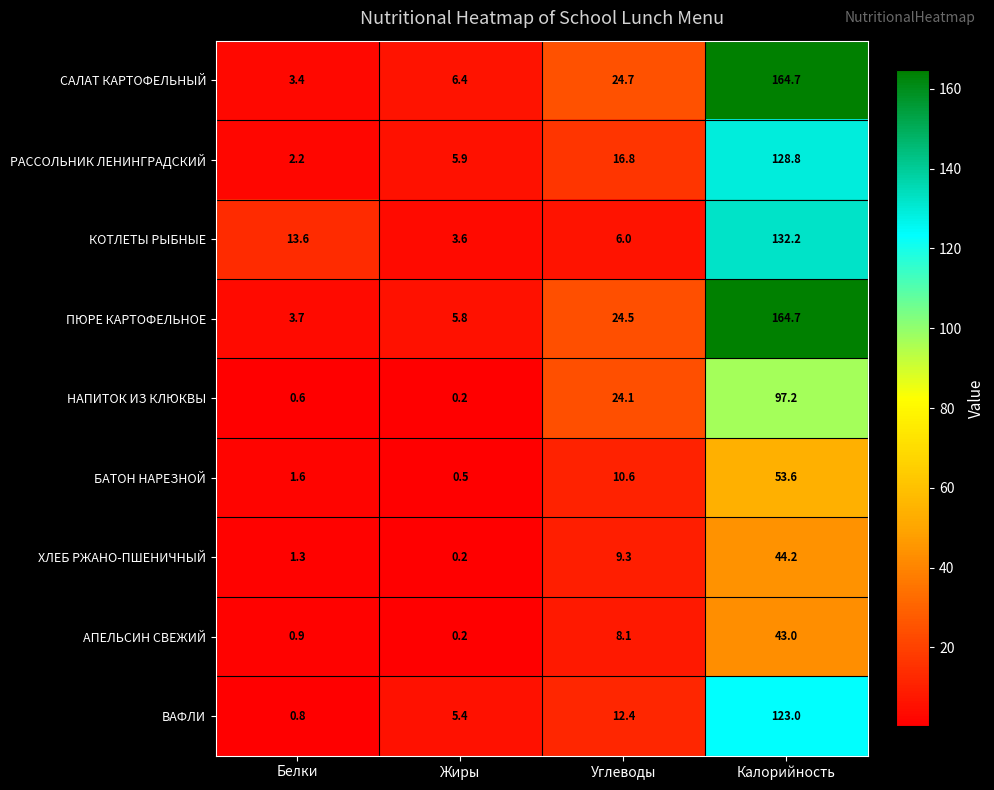

How many data points does each series have?

4